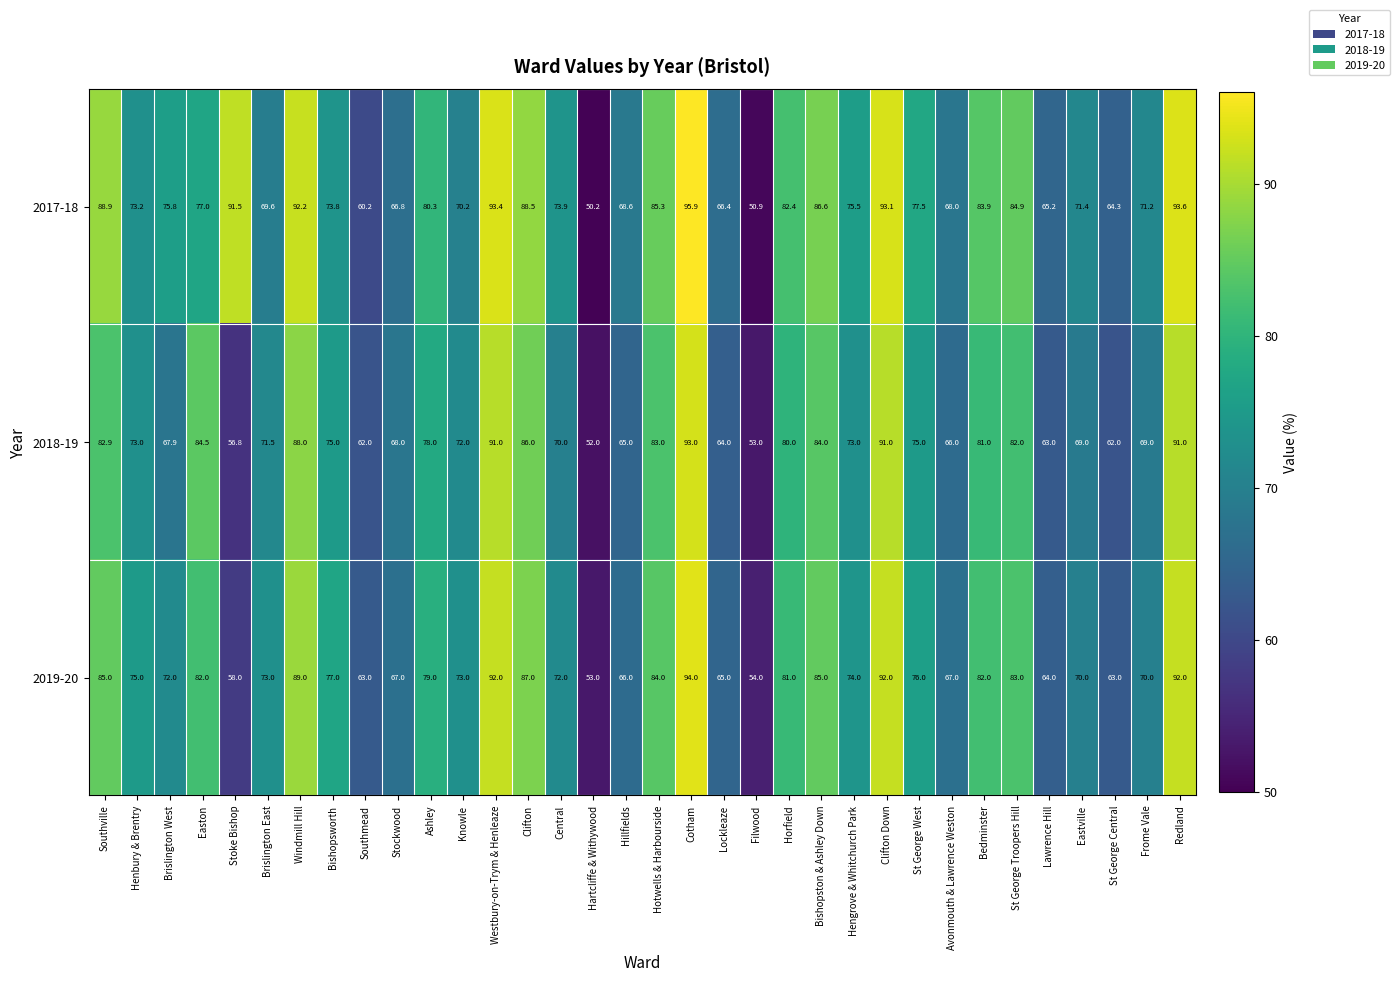

Which series changed the most between Southville and Stockwood?

2017-18